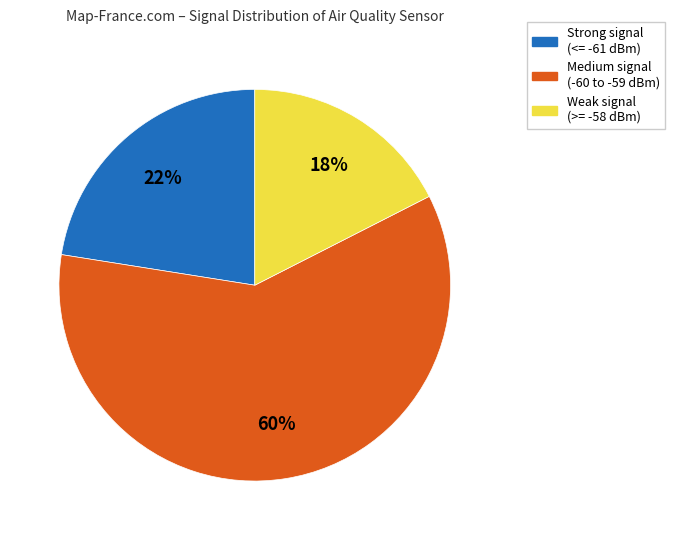

Is there any slice that represents more than half of the pie?

Yes